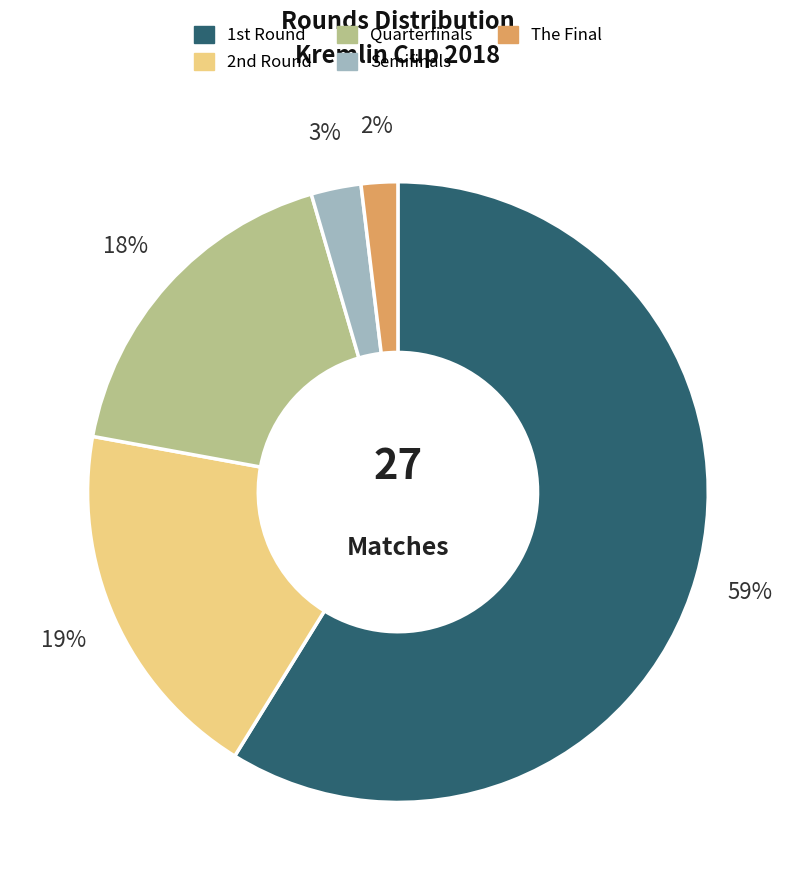

Is there a majority slice in this chart?

Yes